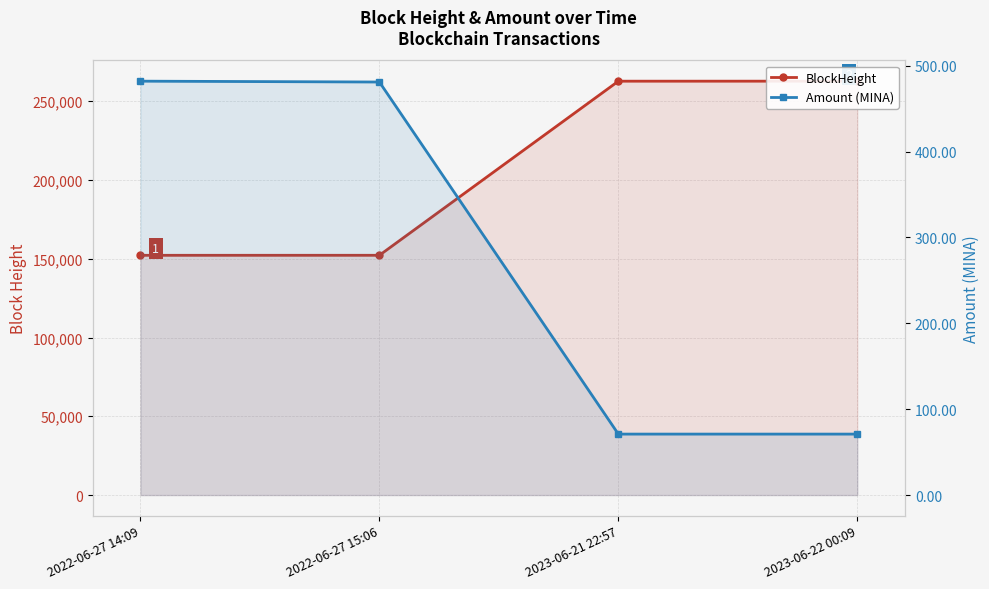

How many lines are shown in the chart?

2